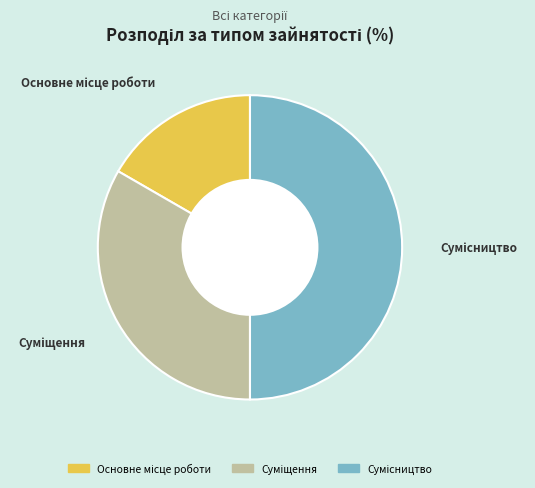

To the nearest percent, what is the difference between the largest and smallest slice percentages?

33%